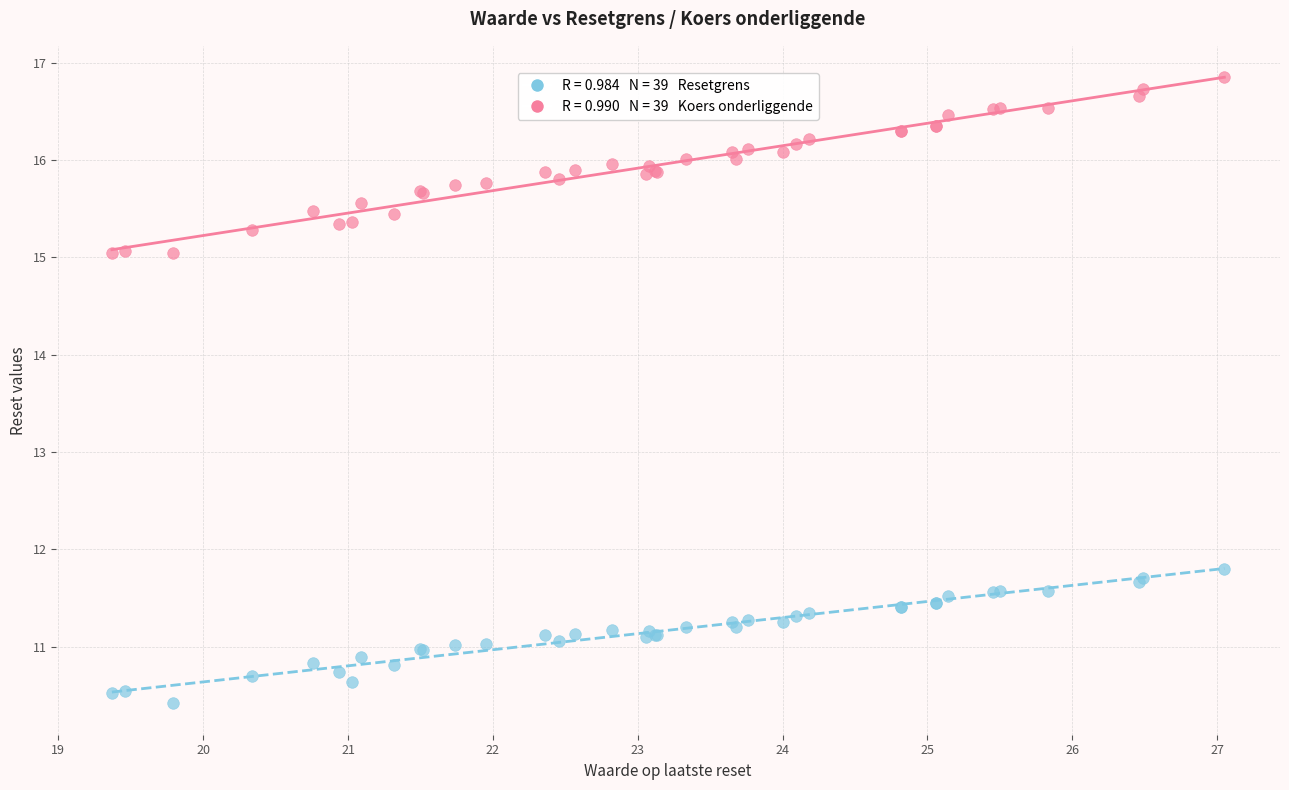

Across all series, what Y value is closest to 13?

11.8